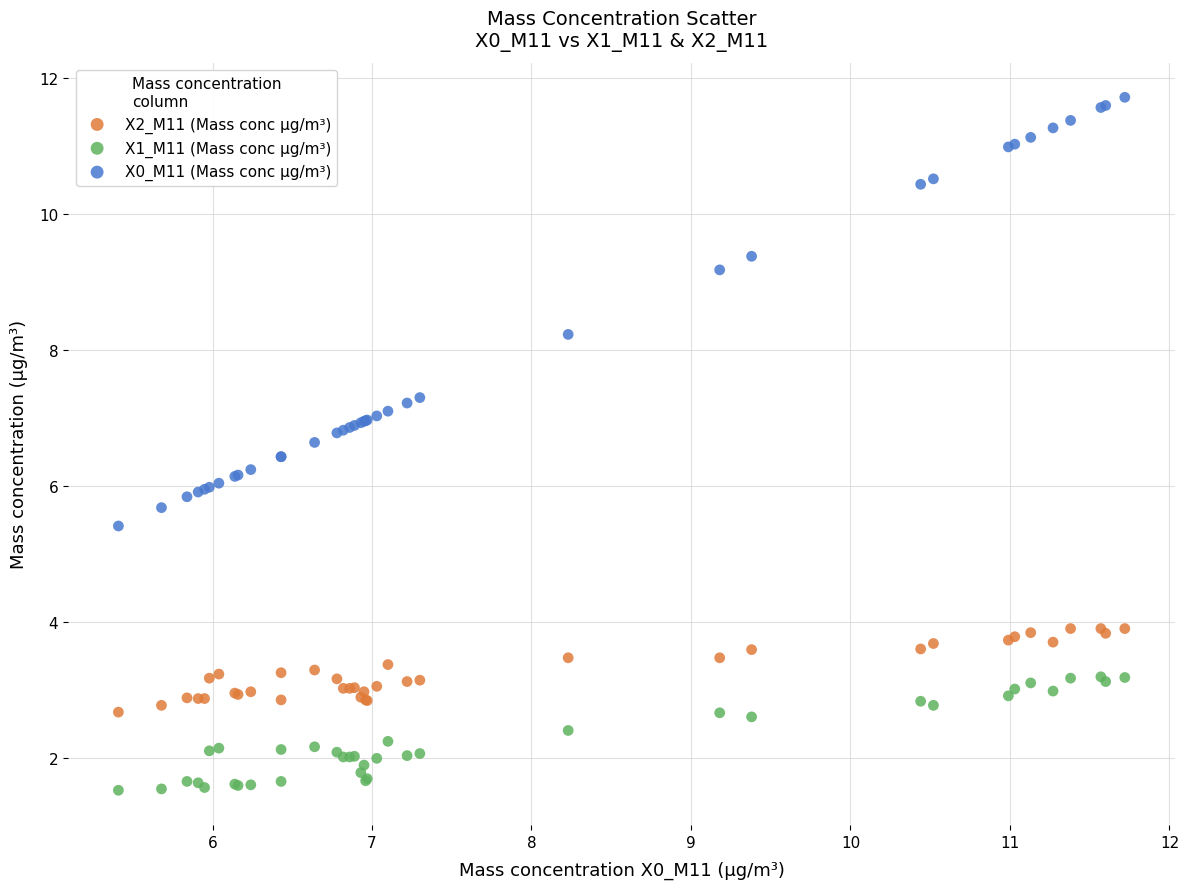

Which series reaches the minimum Y coordinate?

X1_M11 (Mass conc μg/m³)